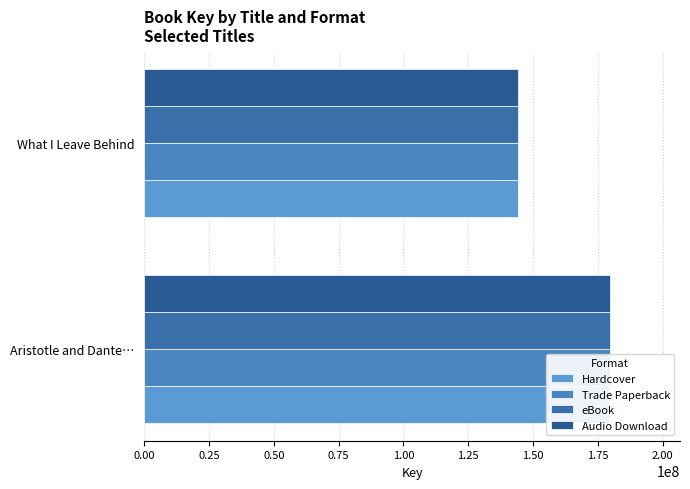

How many groups of bars are there?

2